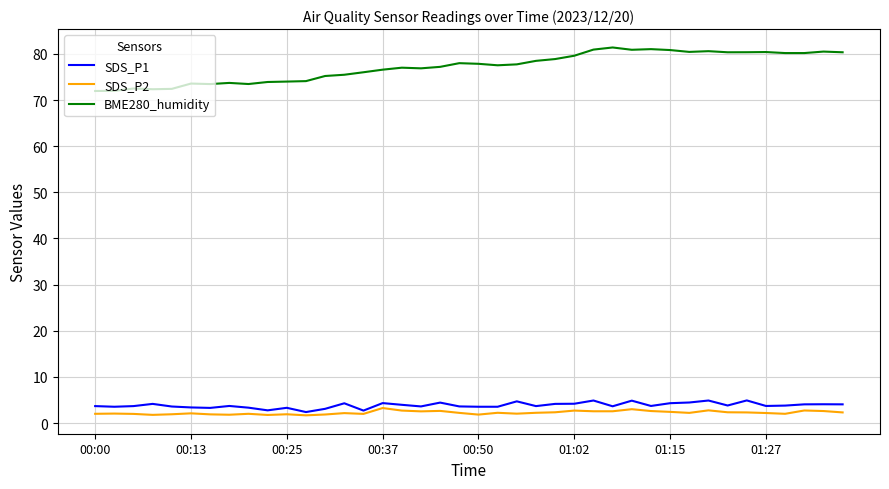

How many lines are shown in the chart?

3